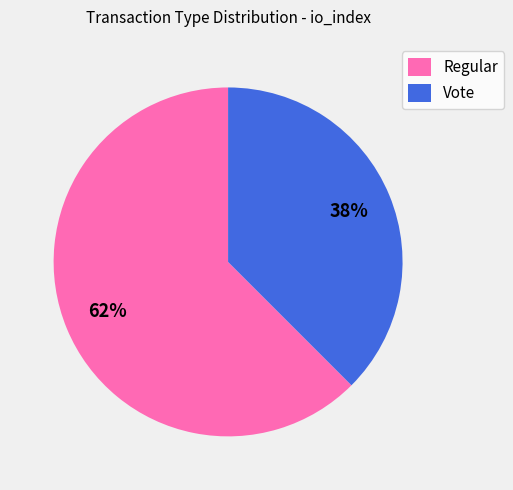

Which category has the smallest portion of the pie?

Vote